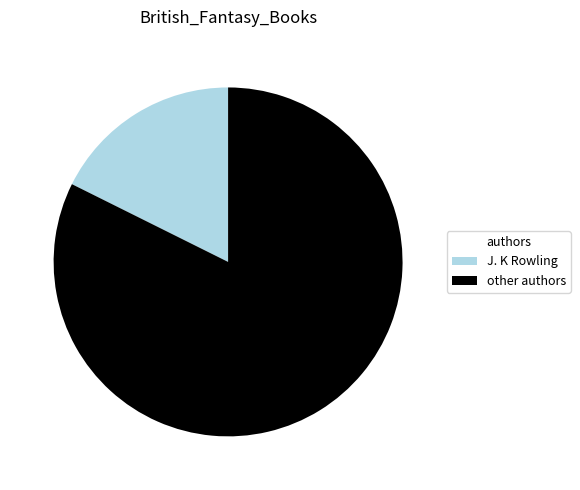

Does J. K Rowling represent more than half of the total?

No